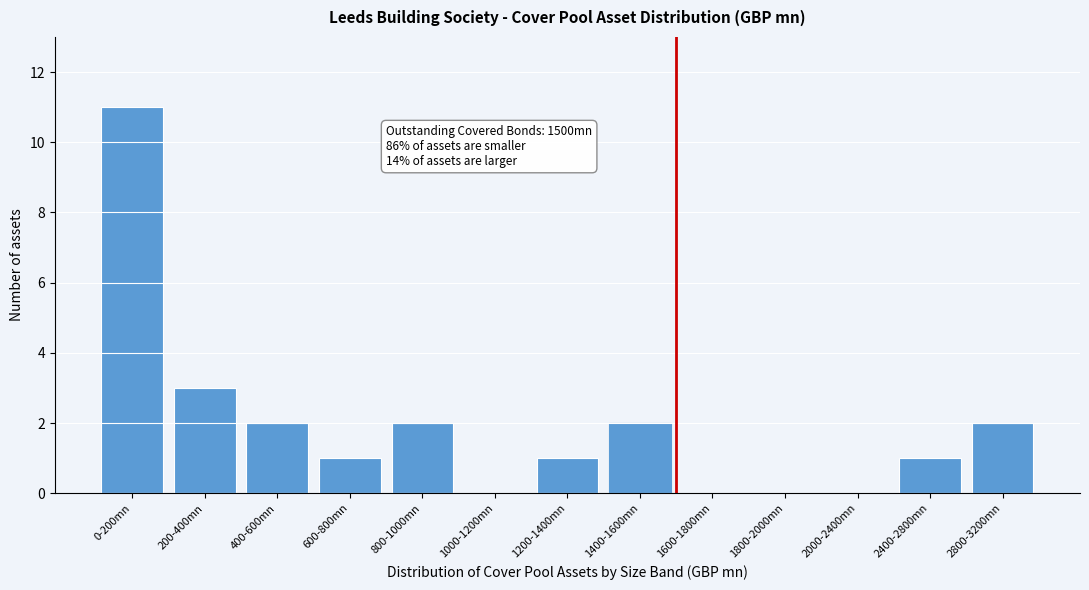

Reading right to left, list all the values displayed in this chart.

2800-3200mn=2	2400-2800mn=1	2000-2400mn=0	1800-2000mn=0	1600-1800mn=0	1400-1600mn=2	1200-1400mn=1	1000-1200mn=0	800-1000mn=2	600-800mn=1	400-600mn=2	200-400mn=3	0-200mn=11